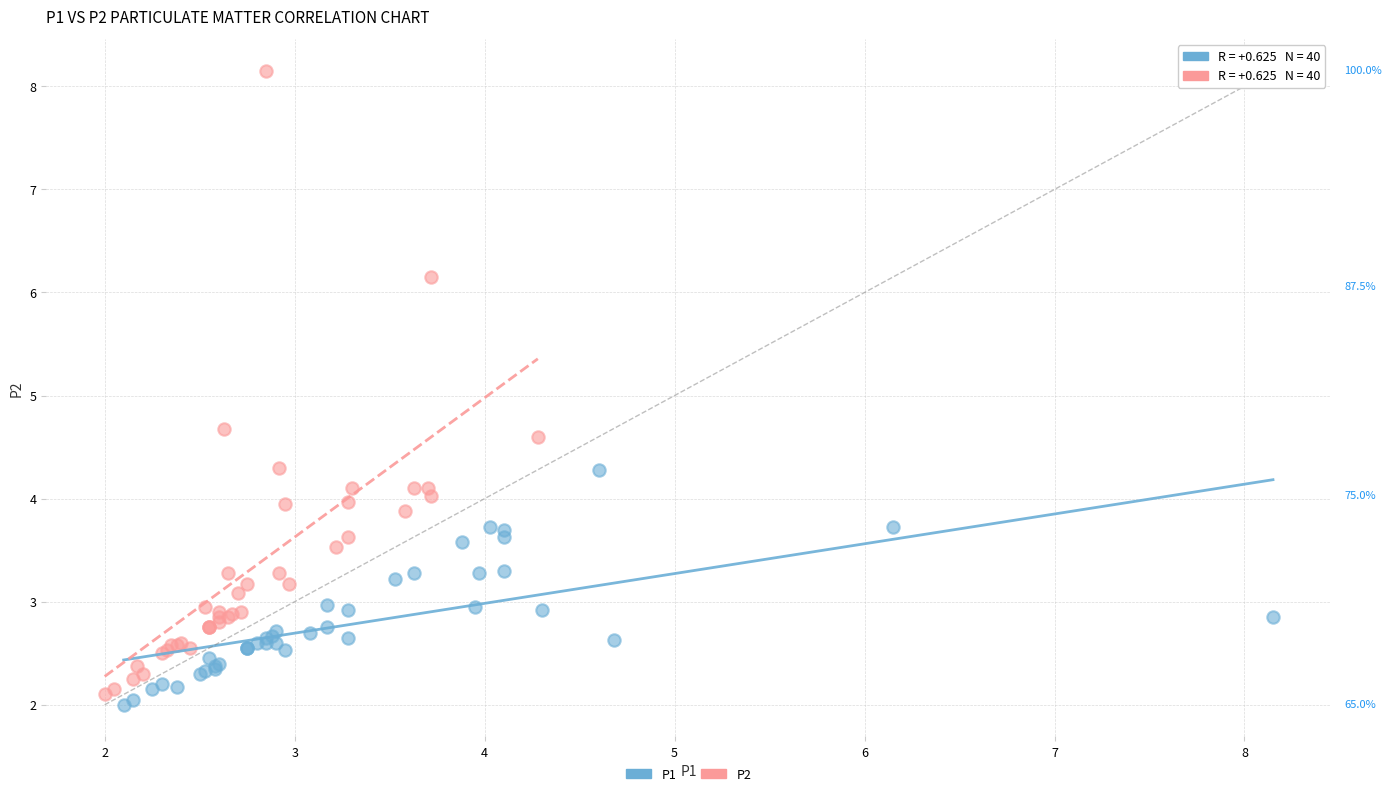

Which series has the largest Y range (max minus min)?

P2